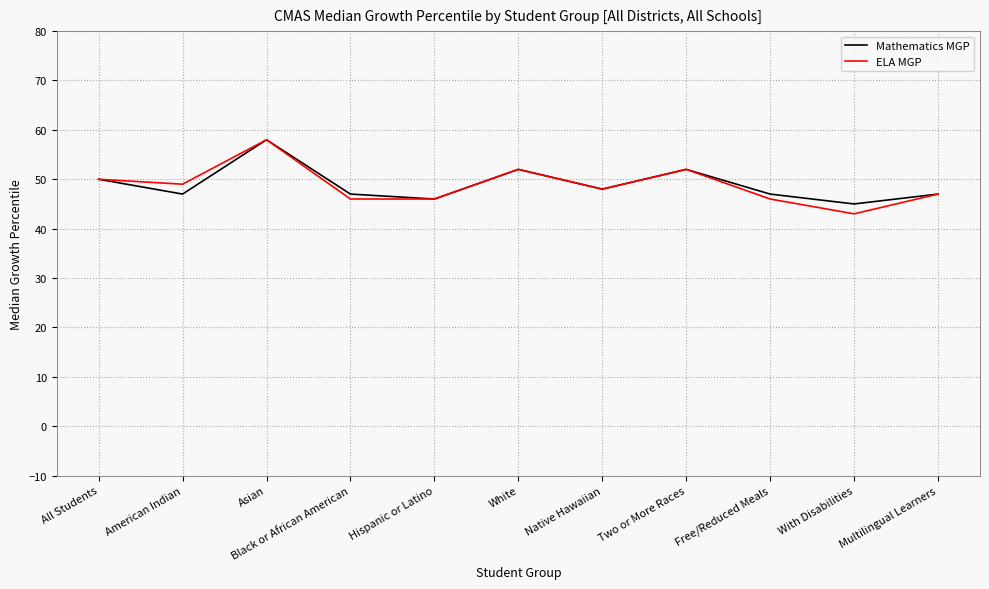

What position from the left is White?

6